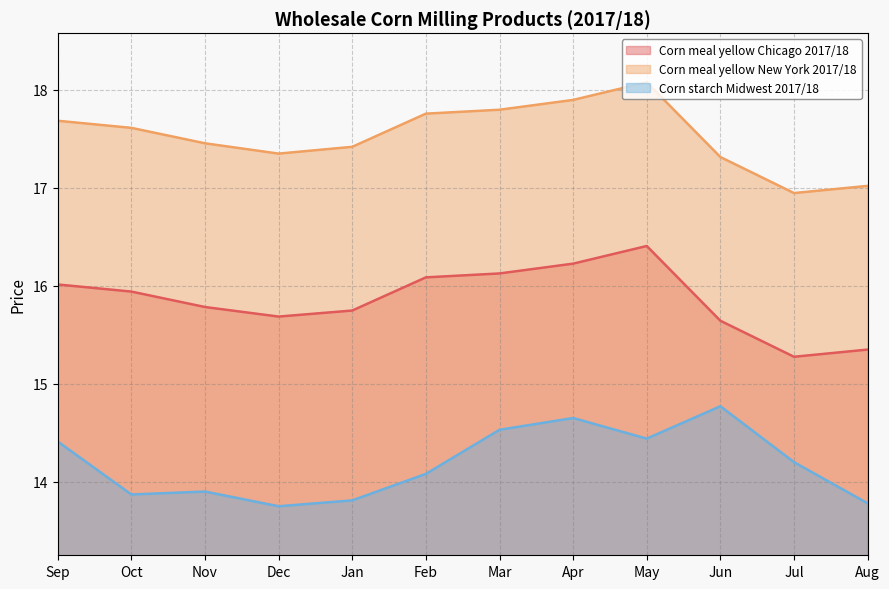

The value of Corn starch Midwest 2017/18 at Dec is 13.8. True or false?

True